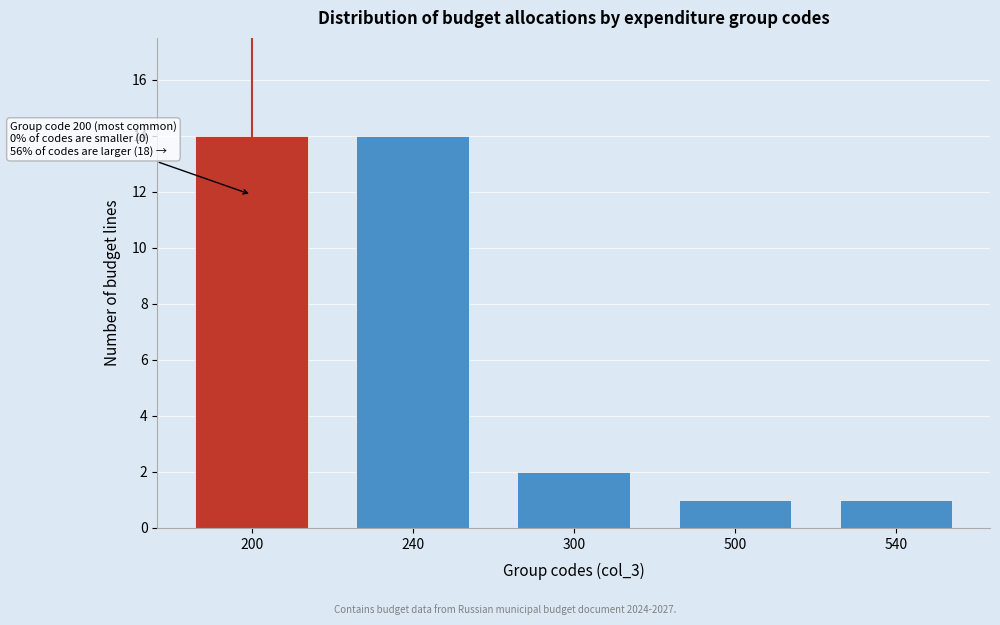

Reading right to left, list all the values displayed in this chart.

1	1	2	14	14